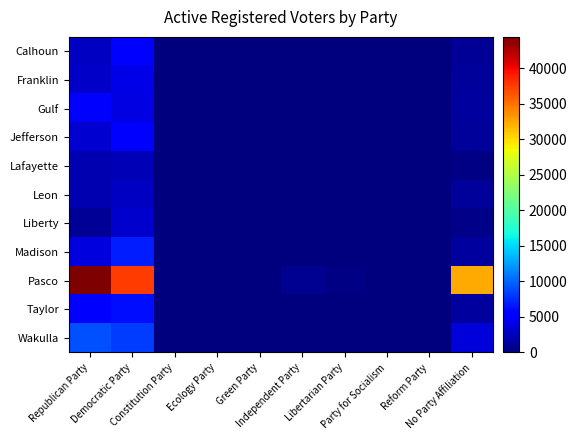

What is the difference between the Madison values at Republican Party and Ecology Party?

3727